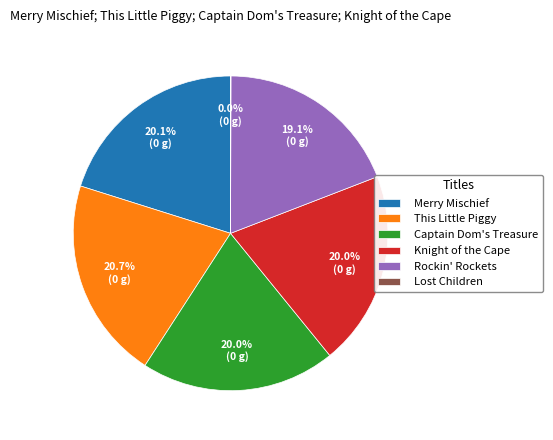

Does Rockin' Rockets account for over 50% of the chart?

No